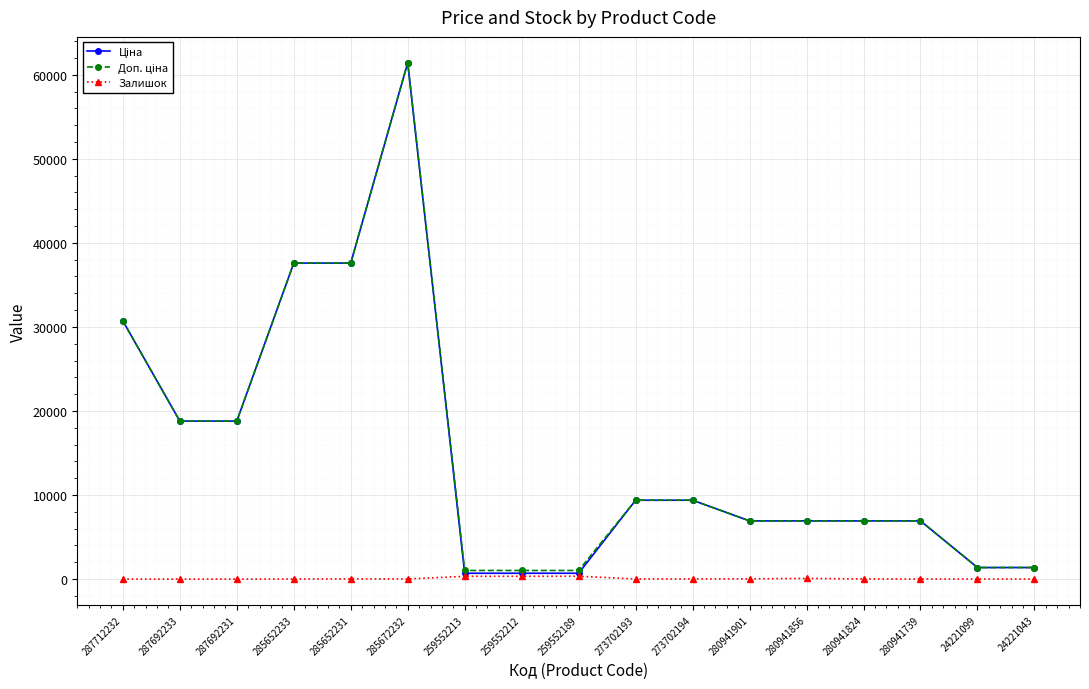

What is the spread (max minus min) of values at 259552189?

685.6